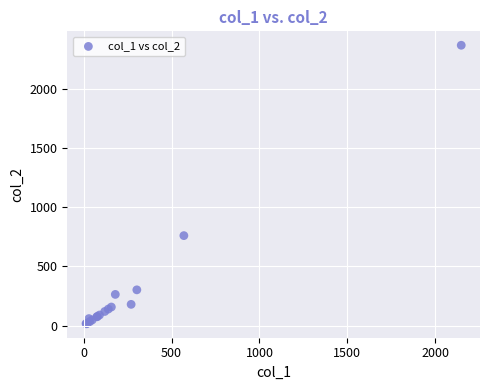

What Y value in the scatter plot is closest to 1191?

760.0